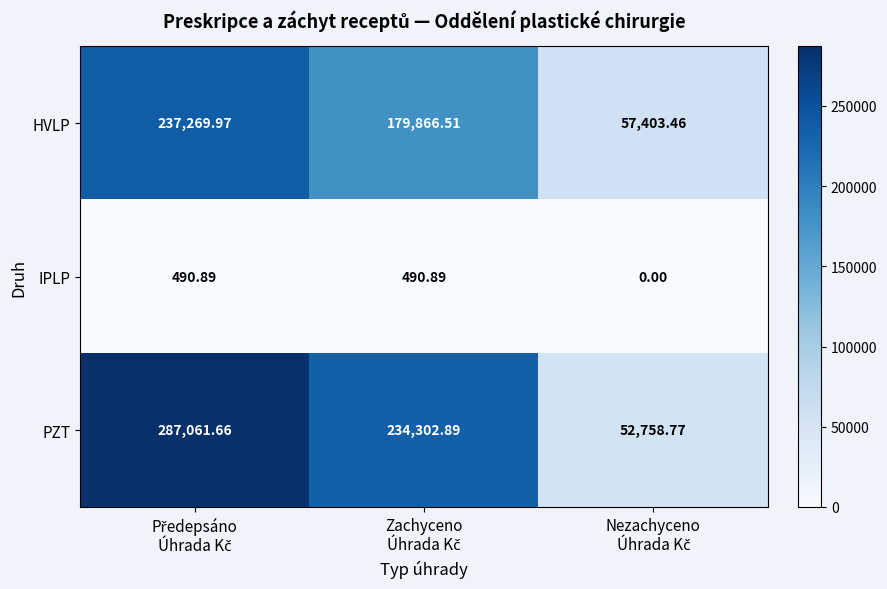

Which series has the largest range (max minus min)?

PZT